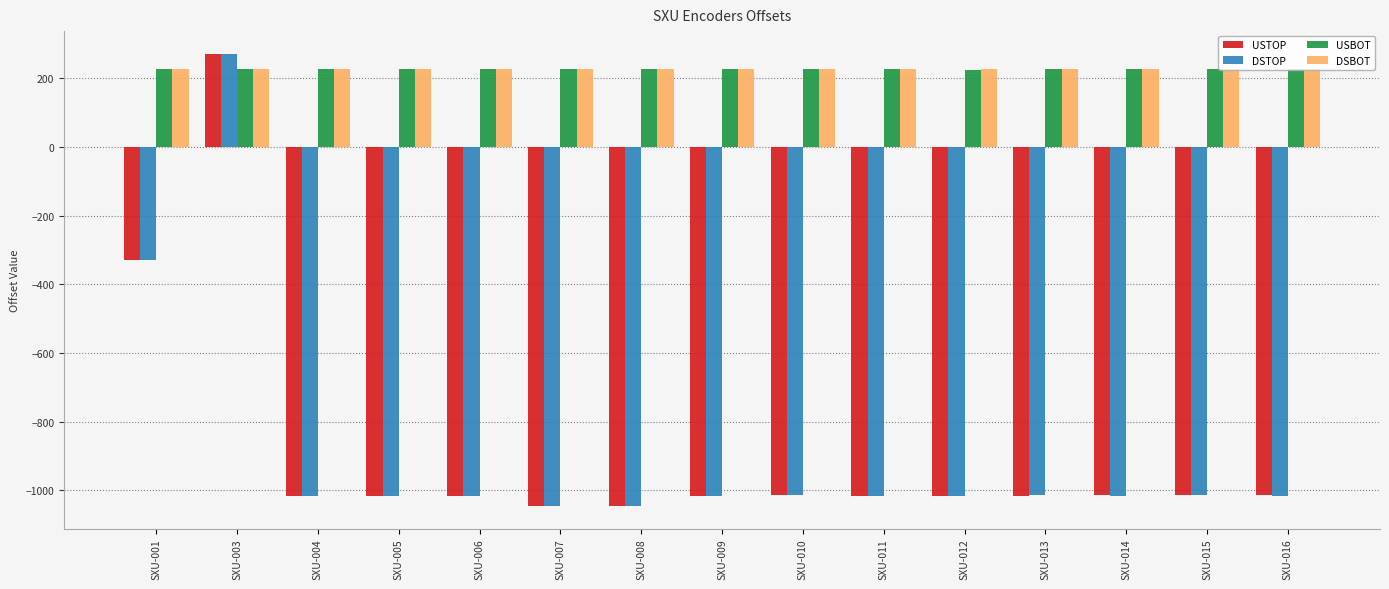

What is the difference between the USTOP values at SXU-003 and SXU-005?

1287.2